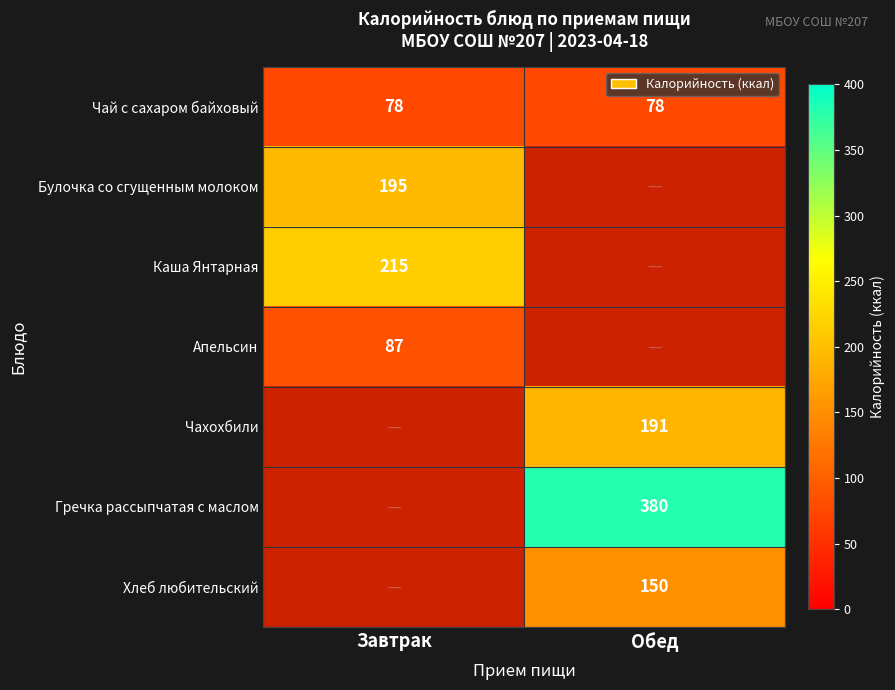

True or false: Чай с сахаром байховый has a value of 47 at Завтрак.

False